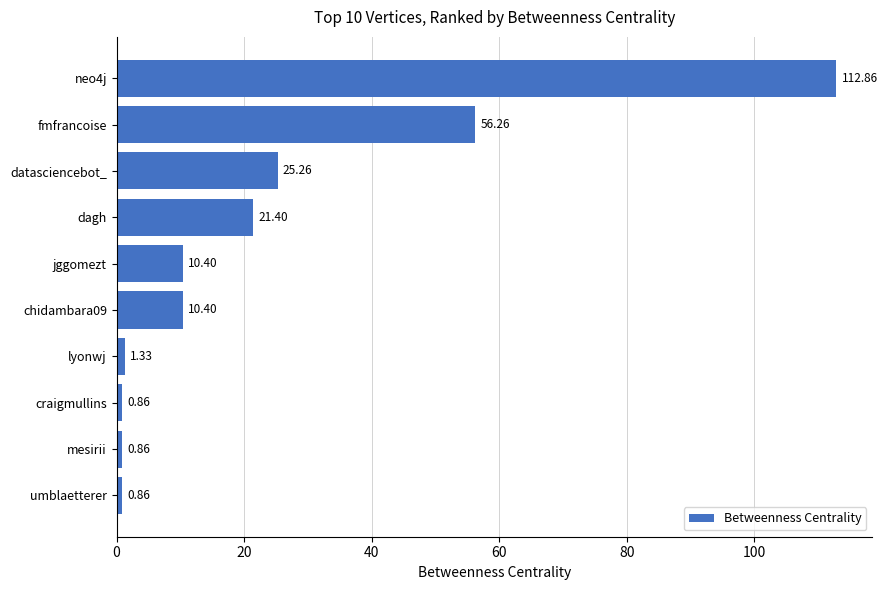

Where is the data nearest to the value 56?

fmfrancoise